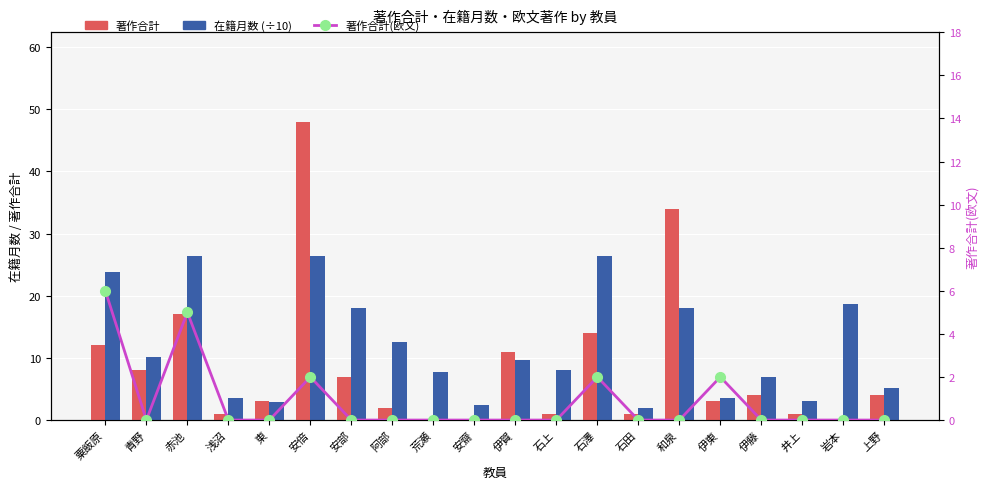

How many positive values does the 著作合計 series have?

17